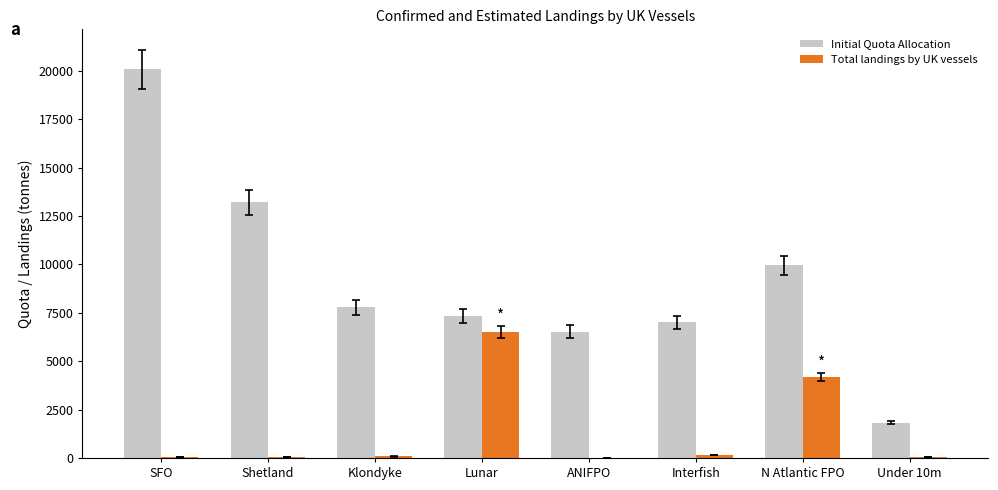

Is the value of Initial Quota Allocation at Klondyke greater than the value of Total landings by UK vessels at Klondyke?

Yes